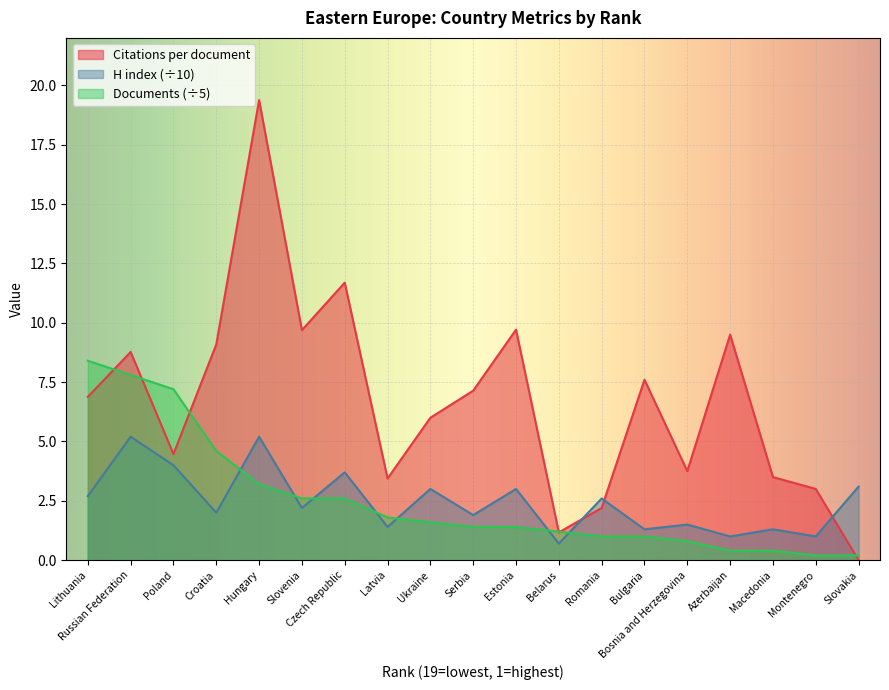

At which category is the sum across all series the highest?

Hungary